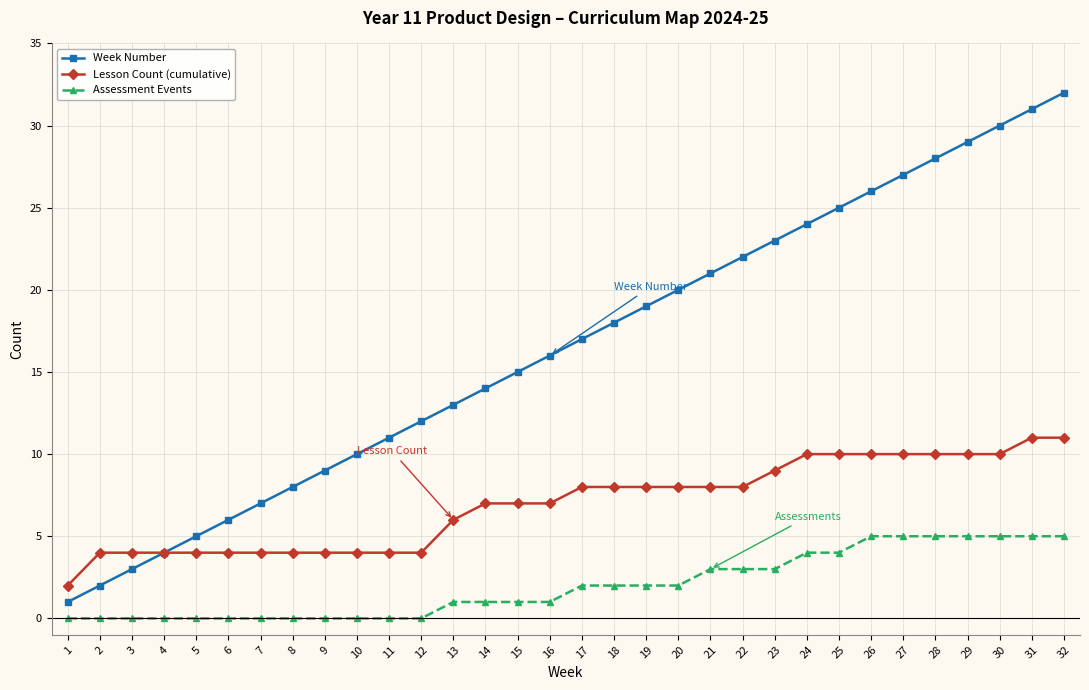

Reading left to right, transcribe all the data shown in this chart.

Week Number: 1=1	2=2	3=3	4=4	5=5	6=6	7=7	8=8	9=9	10=10	11=11	12=12	13=13	14=14	15=15	16=16	17=17	18=18	19=19	20=20	21=21	22=22	23=23	24=24	25=25	26=26	27=27	28=28	29=29	30=30	31=31	32=32
Lesson Count (cumulative): 1=2	2=4	3=4	4=4	5=4	6=4	7=4	8=4	9=4	10=4	11=4	12=4	13=6	14=7	15=7	16=7	17=8	18=8	19=8	20=8	21=8	22=8	23=9	24=10	25=10	26=10	27=10	28=10	29=10	30=10	31=11	32=11
Assessment Events: 1=0	2=0	3=0	4=0	5=0	6=0	7=0	8=0	9=0	10=0	11=0	12=0	13=1	14=1	15=1	16=1	17=2	18=2	19=2	20=2	21=3	22=3	23=3	24=4	25=4	26=5	27=5	28=5	29=5	30=5	31=5	32=5